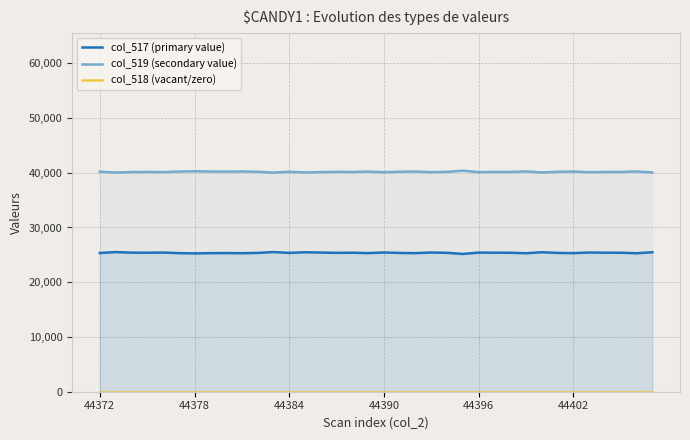

What is the maximum value for col_519 (secondary value)?

40370